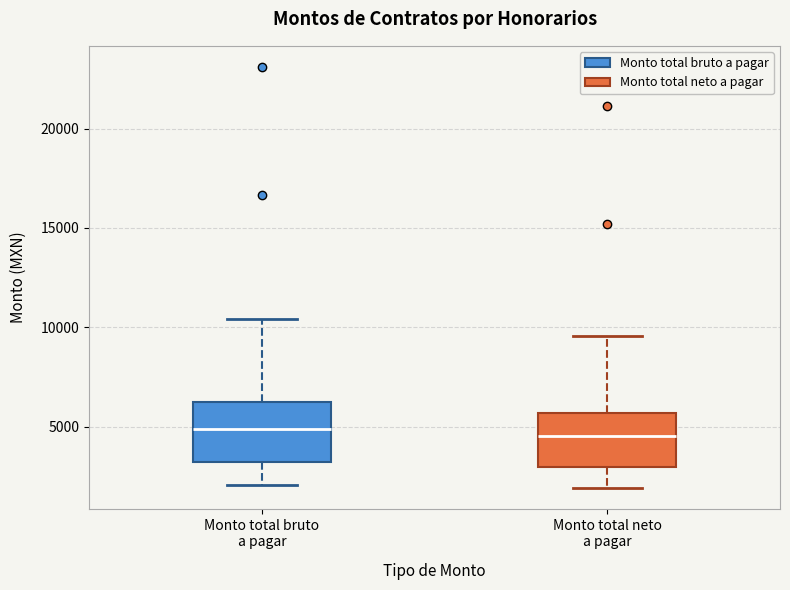

Reading left to right, read every box against the y-axis: the position of its median line, the range the box covers, and the ends of its whiskers. The values are not printed on the chart, so give them approximately, as read against the axis.

Monto total bruto a pagar: median 5000, box 3000 to 6000, whiskers 2000 to 10500
Monto total neto a pagar: median 4500, box 3000 to 5500, whiskers 2000 to 9500